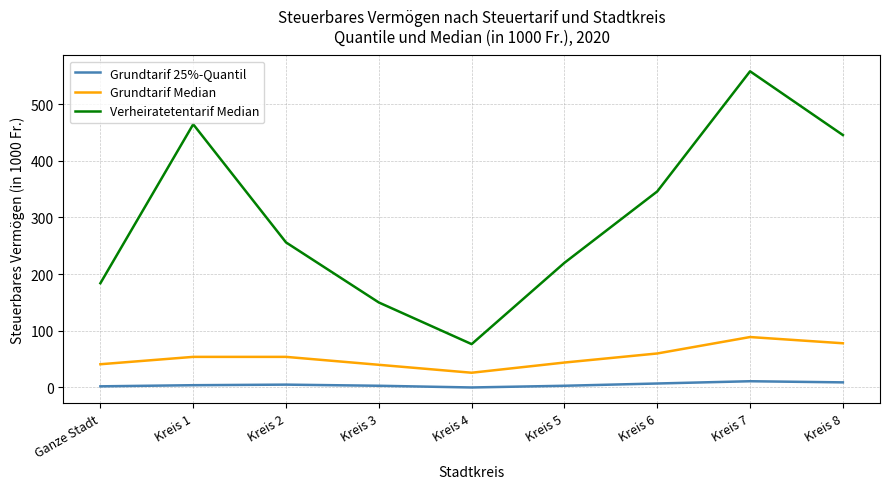

What is the maximum value shown in the chart?

558.0